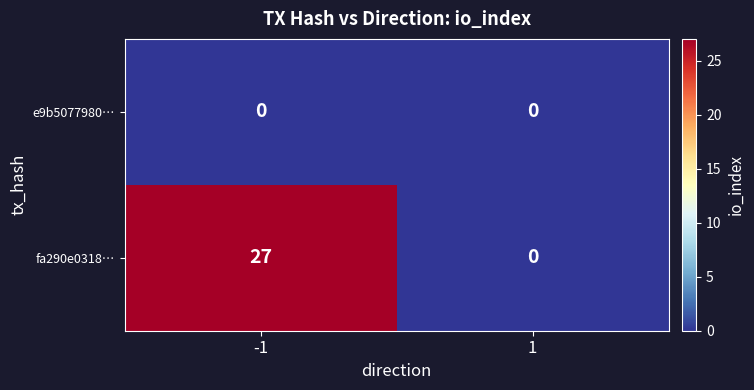

Reading left to right, list all the values displayed in this chart.

e9b5077980…: -1=0	1=0
fa290e0318…: -1=27	1=0